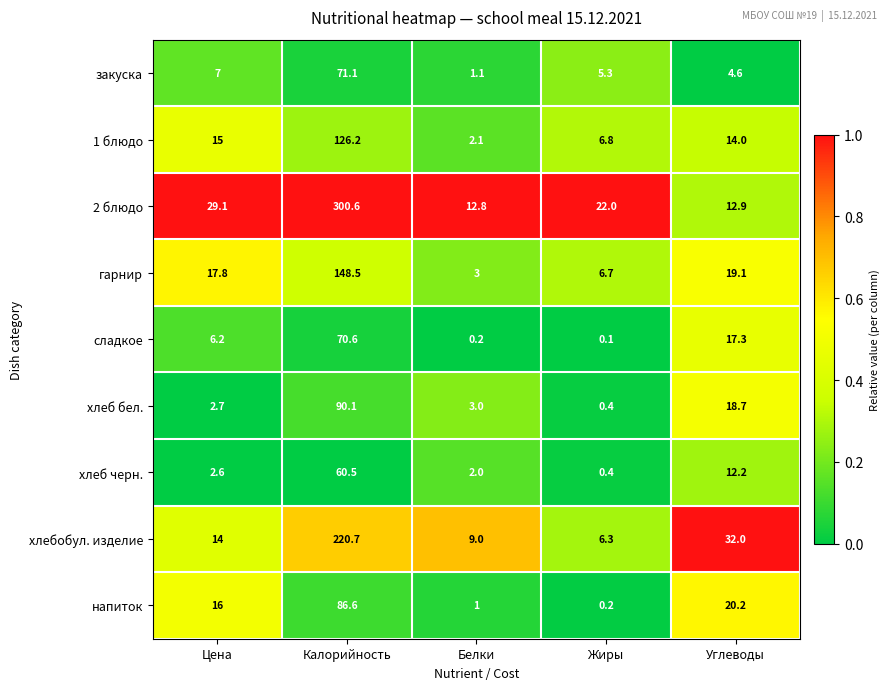

What value does the хлеб бел. series have at Углеводы?

18.7